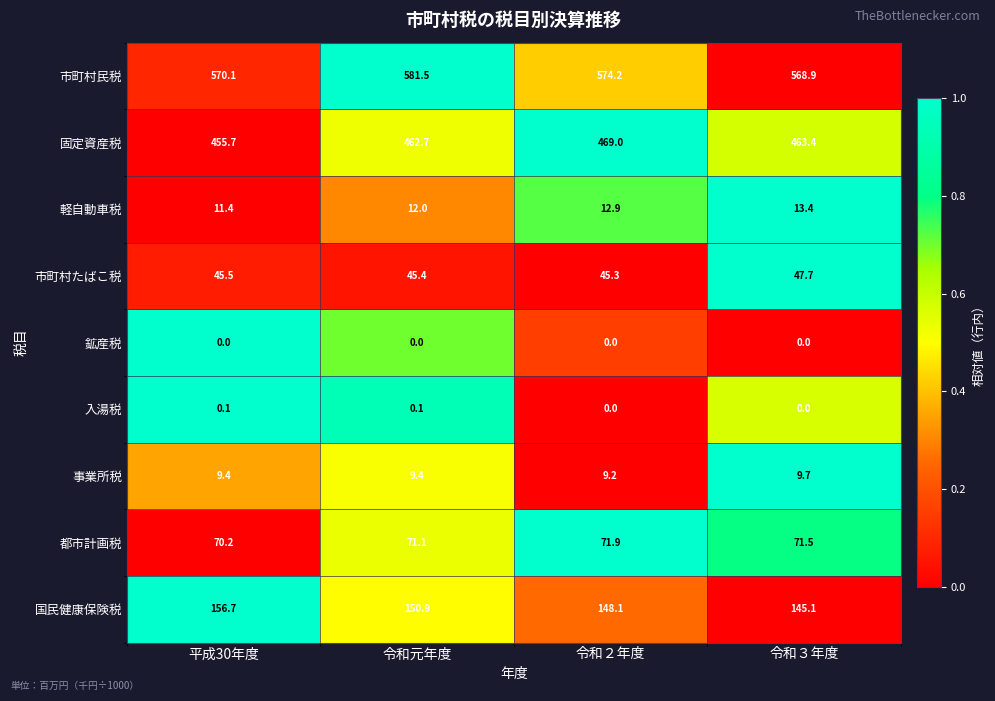

Rank the series by their maximum value, from highest to lowest.

市町村民税, 固定資産税, 国民健康保険税, 都市計画税, 市町村たばこ税, 軽自動車税, 事業所税, 入湯税, 鉱産税